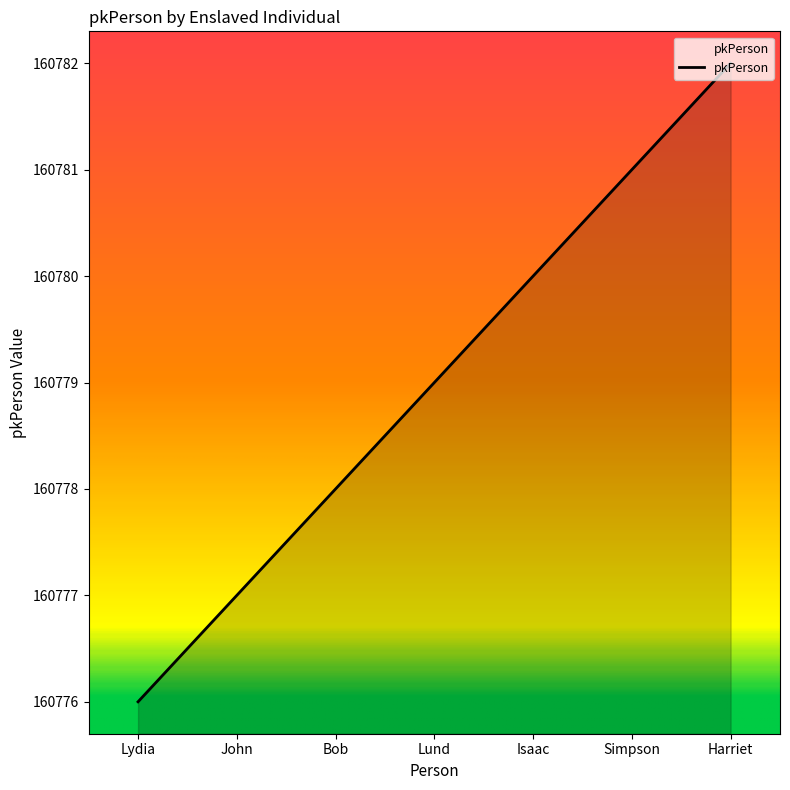

What is the minimum value shown in the chart?

160776